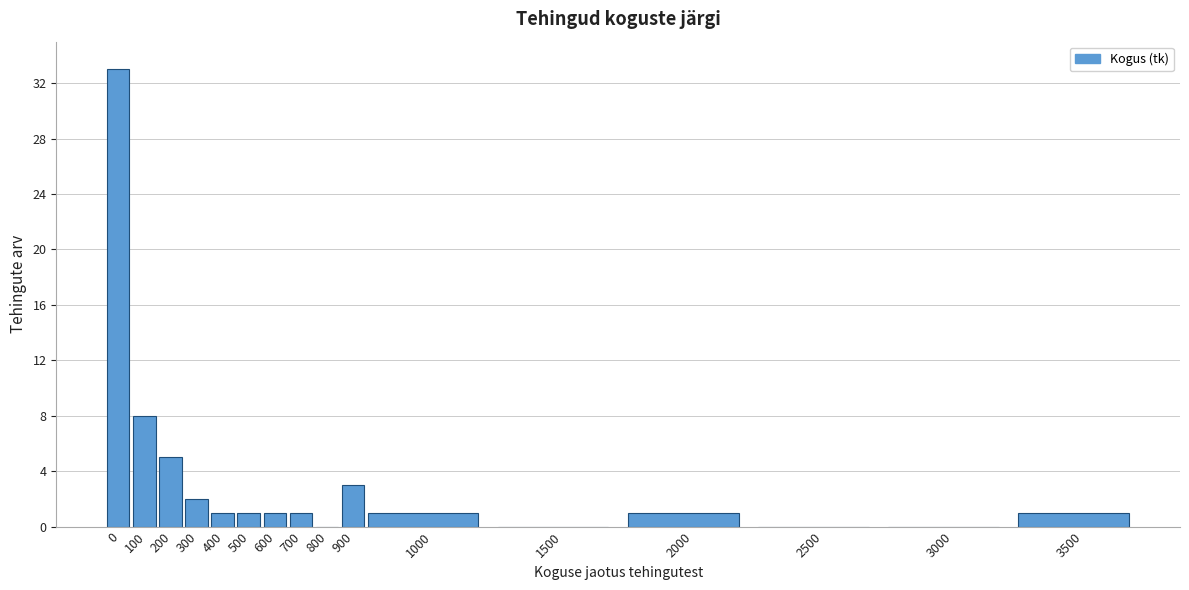

Reading left to right, what are all the values shown in this chart?

0=33	100=8	200=5	300=2	400=1	500=1	600=1	700=1	800=0	900=3	1000=1	1500=0	2000=1	2500=0	3000=0	3500=1